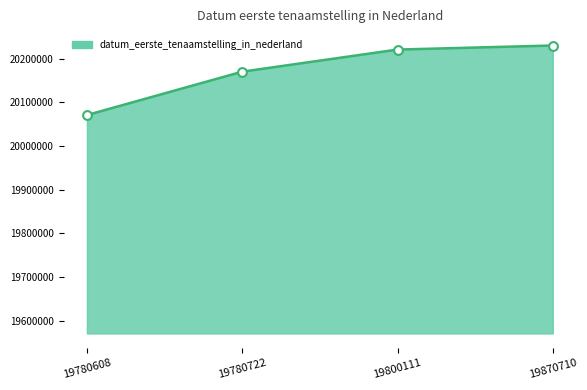

What is the ratio of the value at 19780608 to the value at 19780722?

1.0